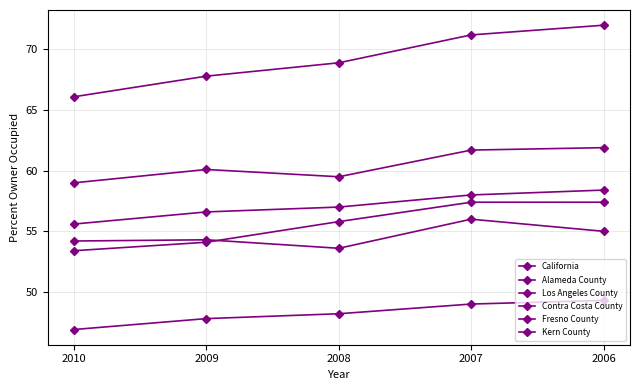

How many values in the California series are below 57?

2